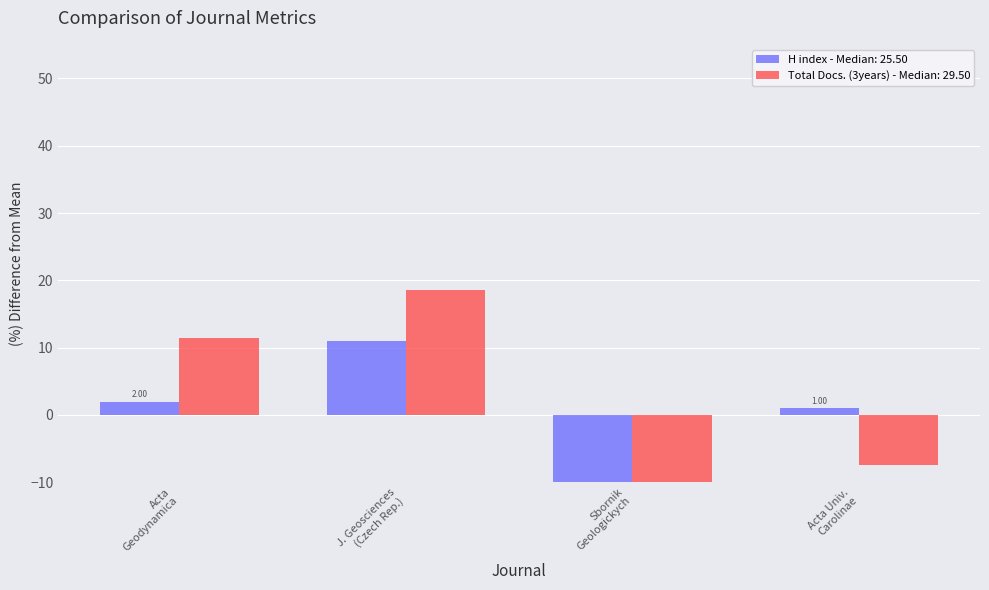

How many values in the Total Docs. (3years) series are below 11?

2